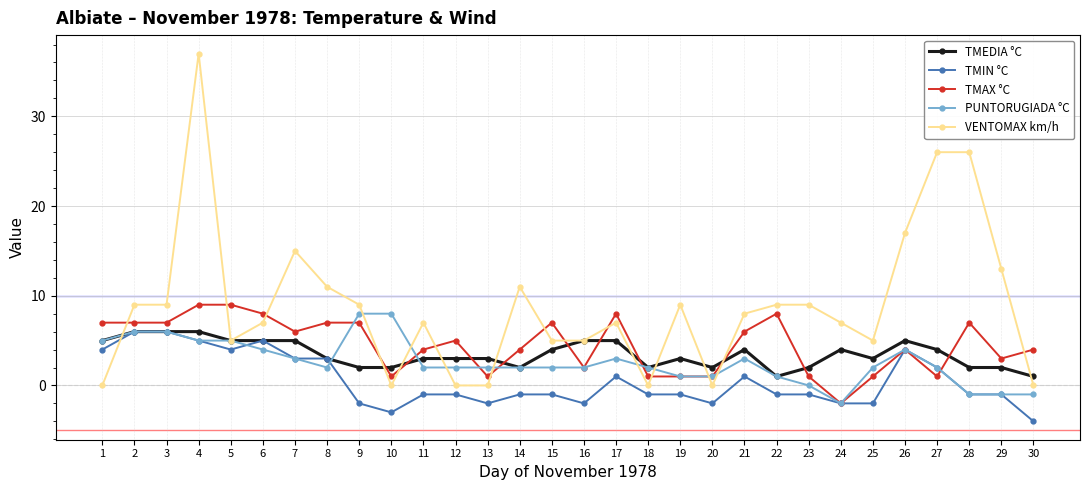

The VENTOMAX km/h series shows 9 at 23. True or false?

True